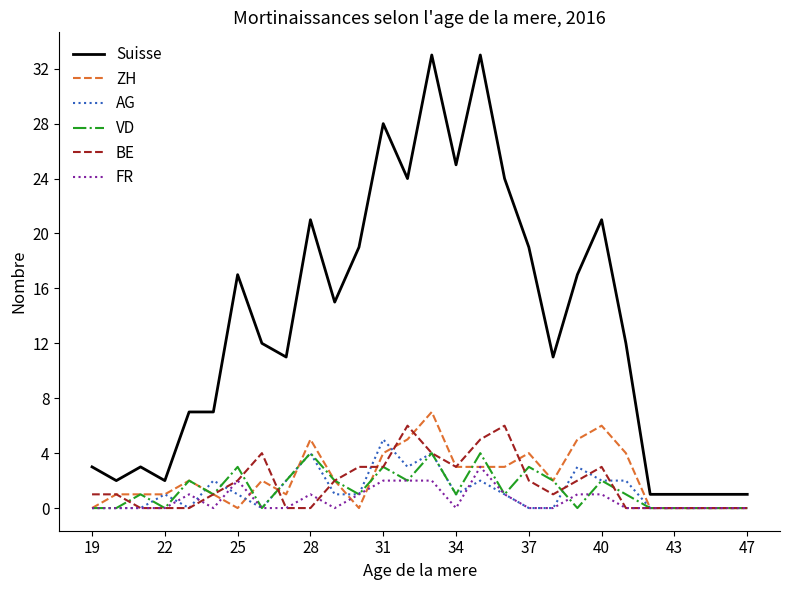

Which series has the widest spread of values?

Suisse